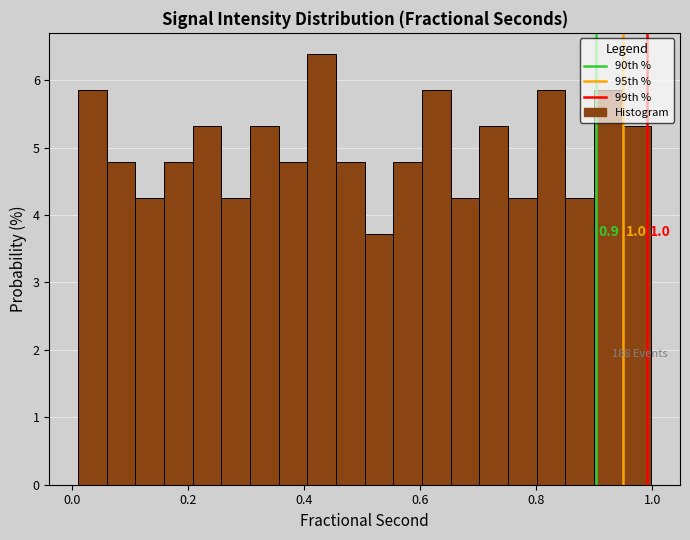

Around what value on the x-axis is the tallest bar? Give the approximate position of its centre, as read against the axis.

0.44